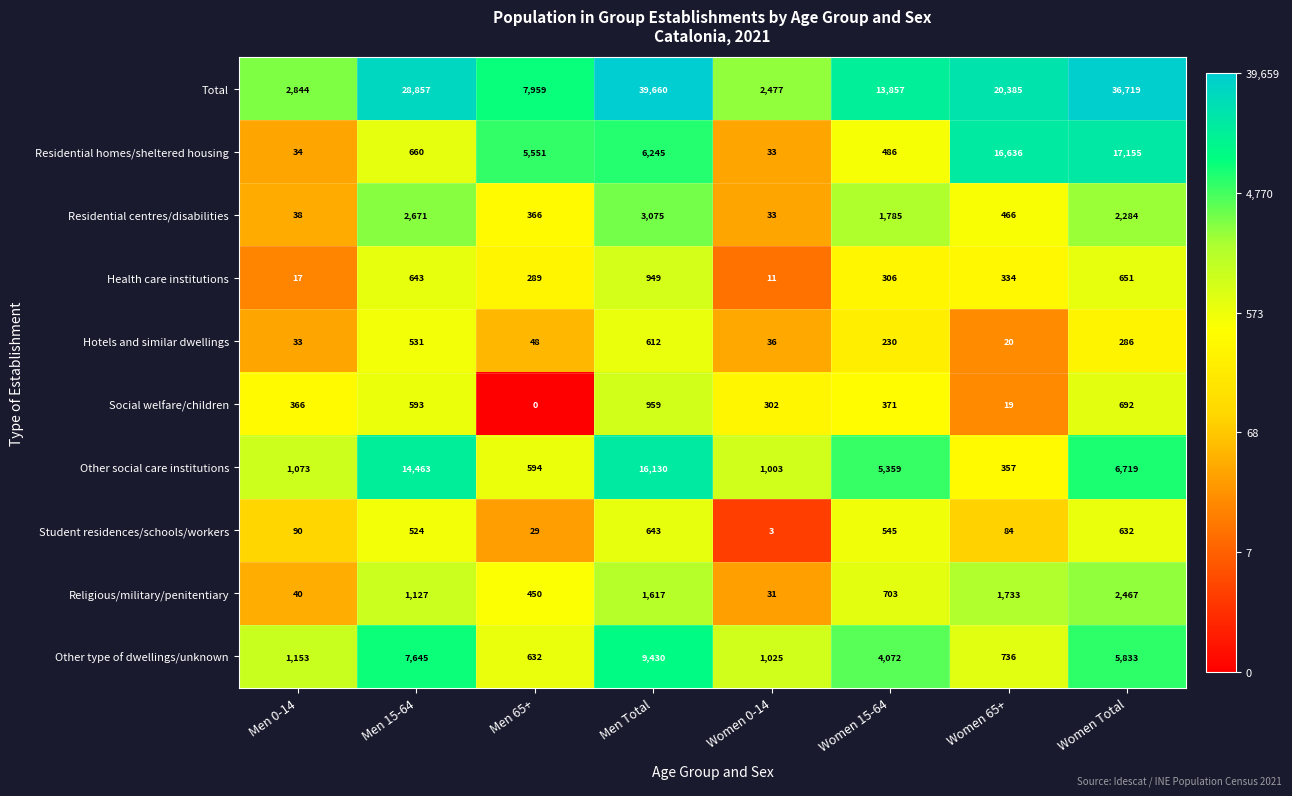

What value does the Health care institutions series have at Women 0-14?

11